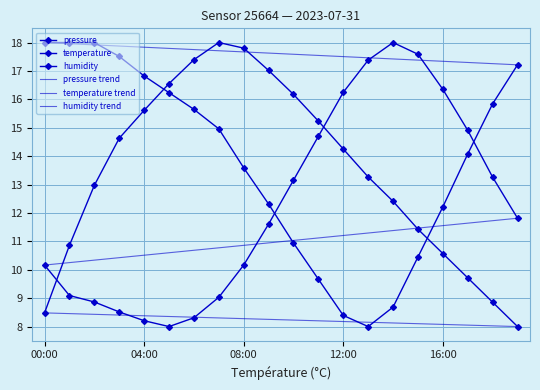

Reading right to left, extract all data points from this chart.

pressure: 19:00=8.0	18:00=8.9	17:00=9.7	16:00=10.6	15:00=11.4	14:00=12.4	13:00=13.3	12:00=14.3	11:00=15.2	10:00=16.2	09:00=17.0	08:00=17.8	07:00=18.0	06:00=17.4	05:00=16.6	04:00=15.6	03:00=14.6	02:00=13.0	01:00=10.9	00:00=8.5
temperature: 19:00=11.8	18:00=13.3	17:00=14.9	16:00=16.4	15:00=17.6	14:00=18.0	13:00=17.4	12:00=16.2	11:00=14.7	10:00=13.2	09:00=11.6	08:00=10.2	07:00=9.0	06:00=8.3	05:00=8.0	04:00=8.2	03:00=8.5	02:00=8.9	01:00=9.1	00:00=10.2
humidity: 19:00=17.2	18:00=15.8	17:00=14.1	16:00=12.2	15:00=10.5	14:00=8.7	13:00=8.0	12:00=8.4	11:00=9.7	10:00=10.9	09:00=12.3	08:00=13.6	07:00=15.0	06:00=15.6	05:00=16.2	04:00=16.8	03:00=17.5	02:00=18.0	01:00=18.0	00:00=18.0